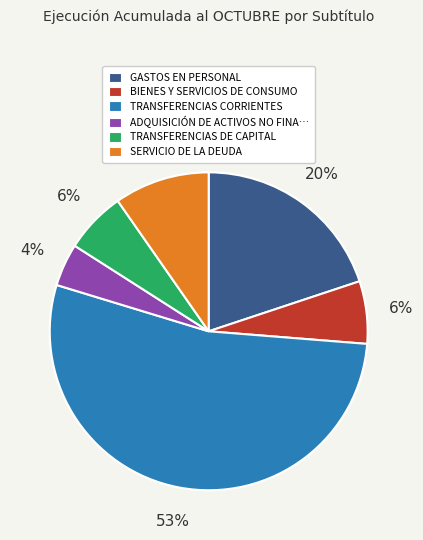

Is there any slice that represents more than half of the pie?

Yes